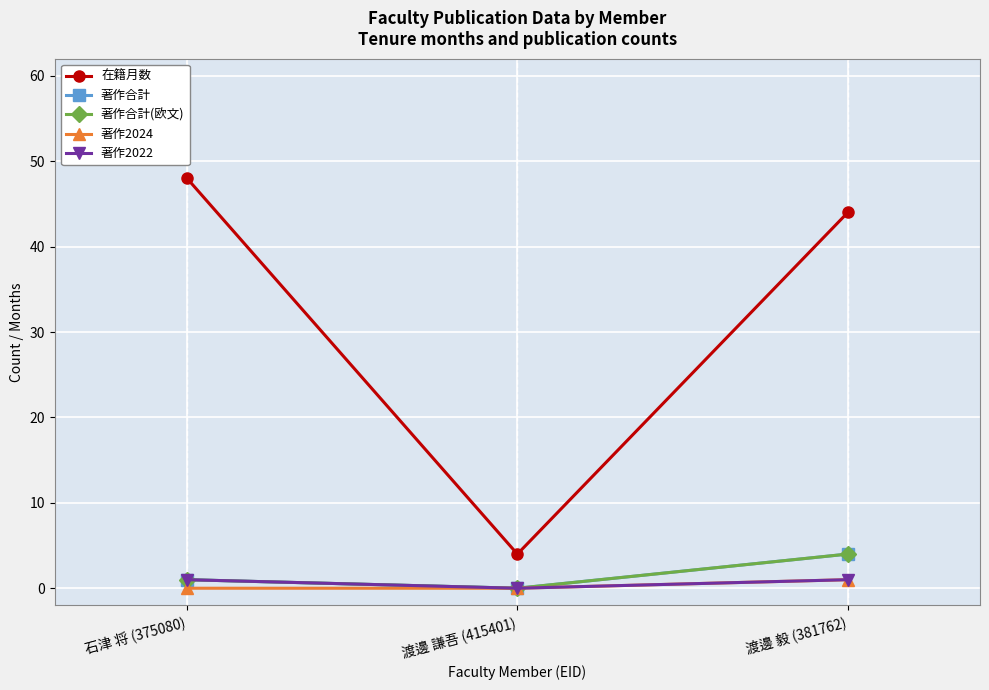

What position from the left is 渡邊 謙吾 (415401)?

2